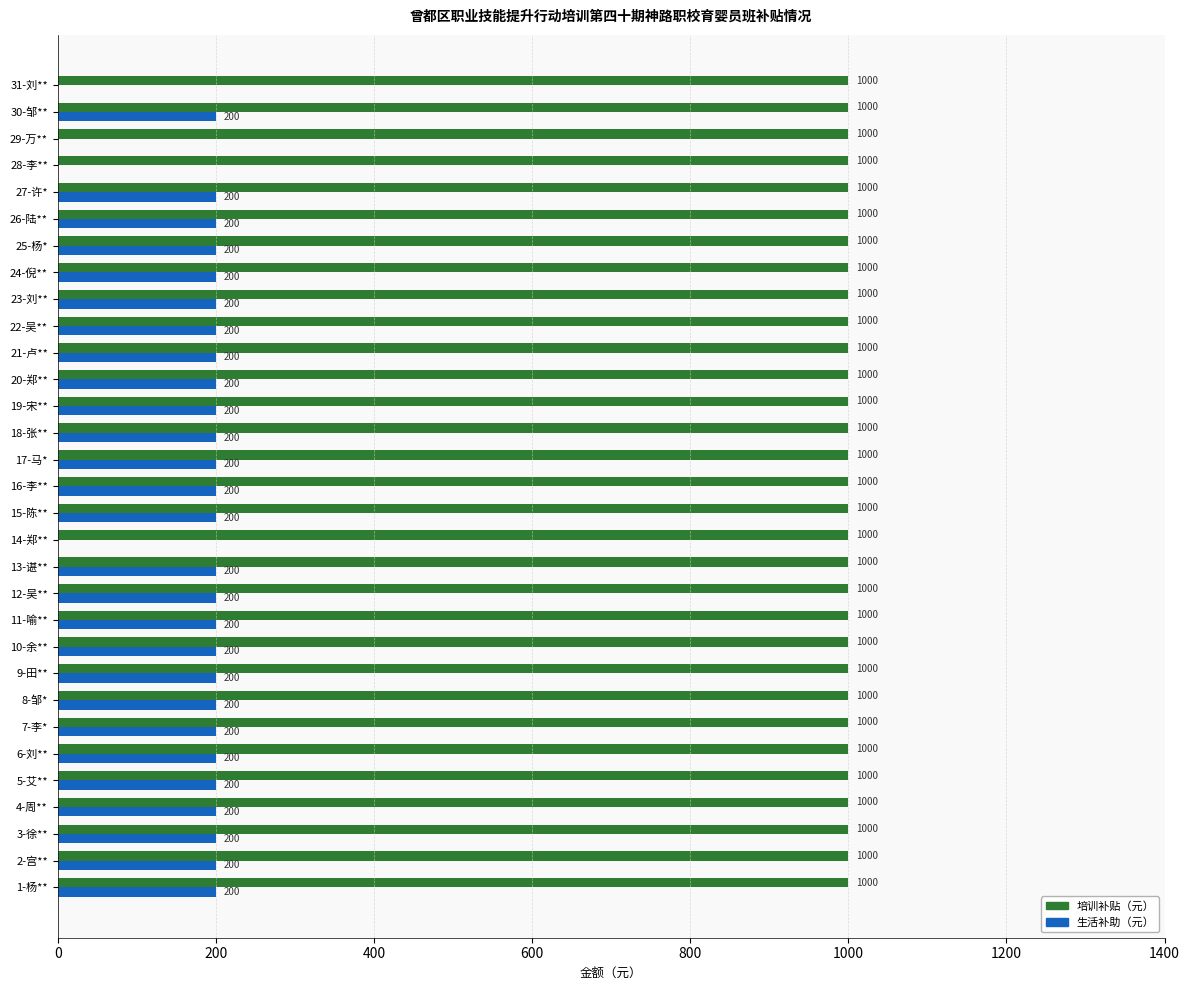

Which series has the largest total across all categories?

培训补贴（元）